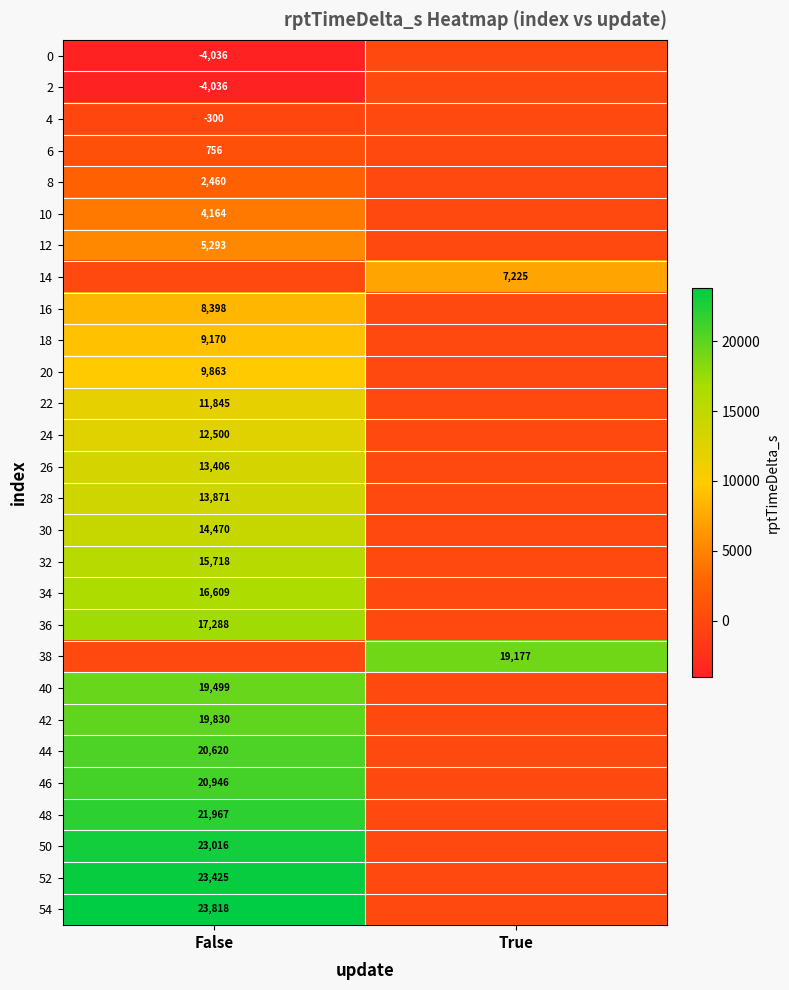

The 8 series shows 1702 at False. True or false?

False